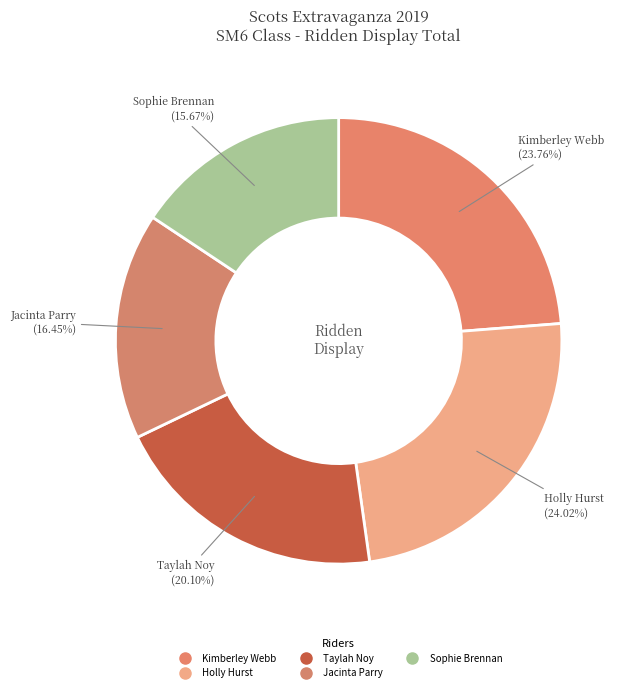

Count the number of slices in the pie.

5